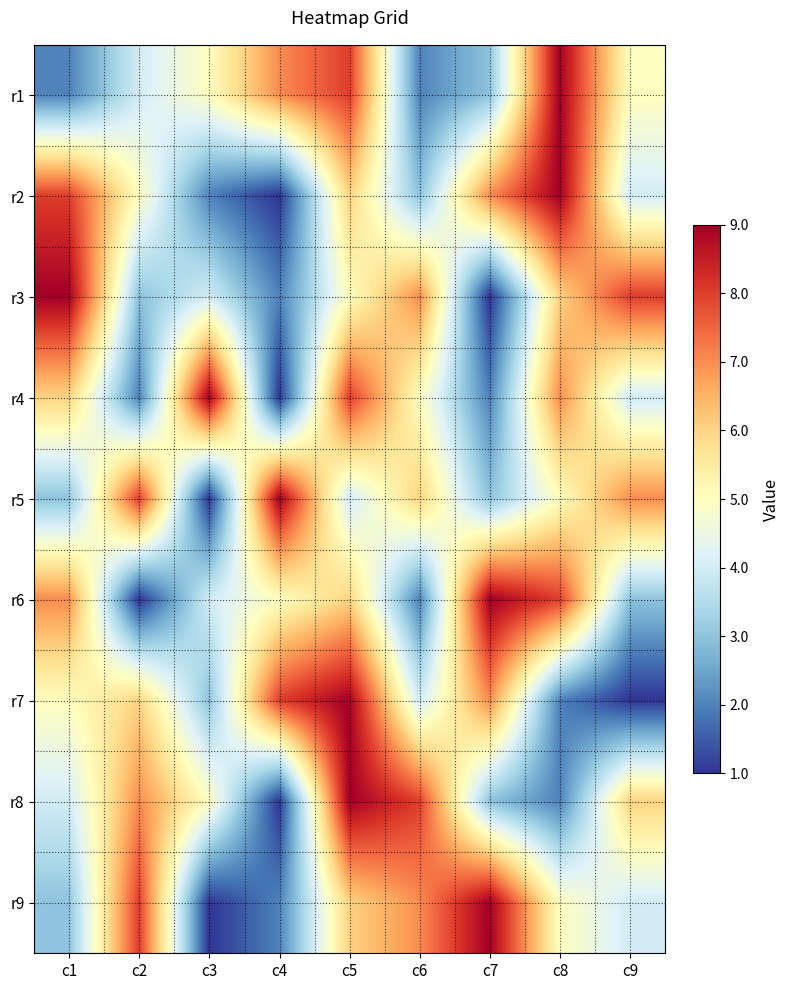

Which label corresponds to the smallest value in the chart?

c4